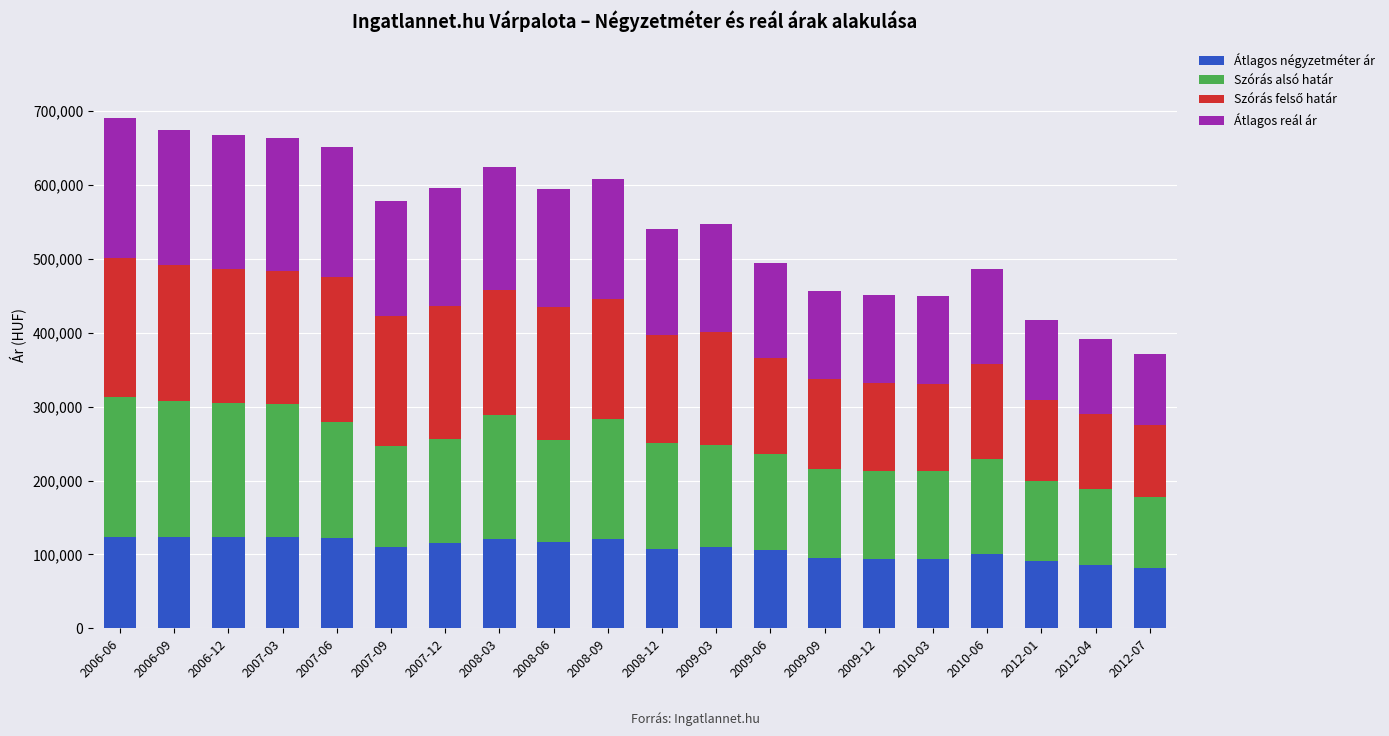

What is the difference between the maximum and minimum values in the Átlagos négyzetméter ár series?

42104